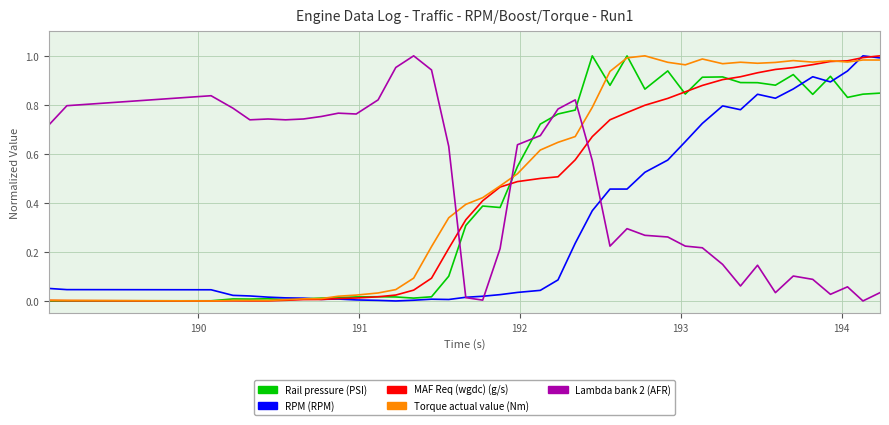

How many intersections are there between Torque actual value (Nm) and Lambda bank 2 (AFR)?

3